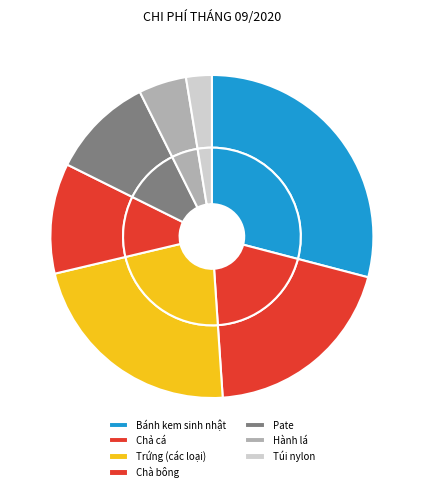

Is the sum of Chả cá and Trứng gà+Trứng cút greater than half?

No